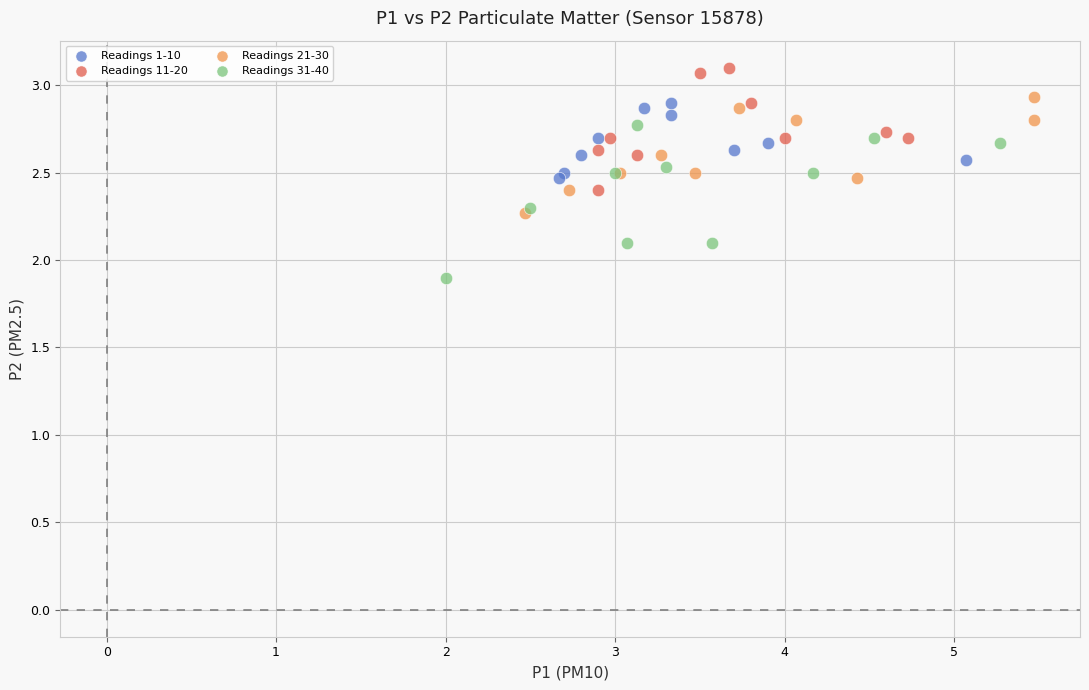

Which series contains the highest Y value?

Readings 11-20